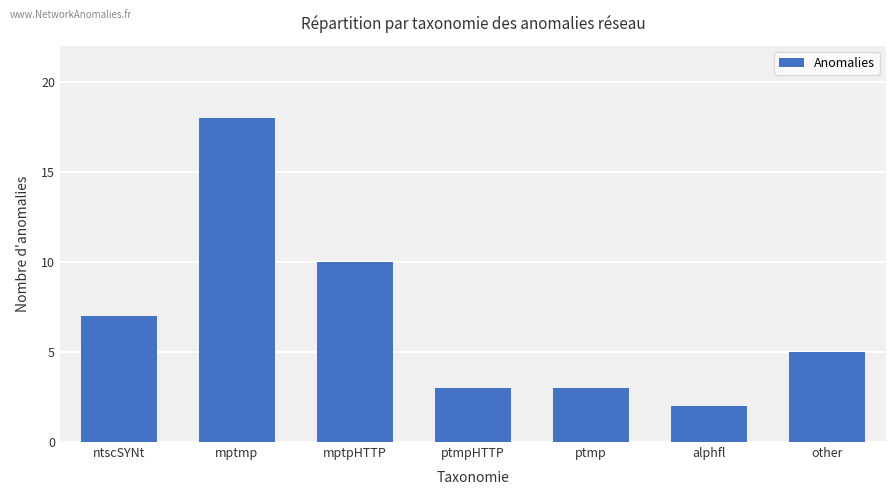

What is the sum of the values at mptpHTTP and ptmpHTTP?

13